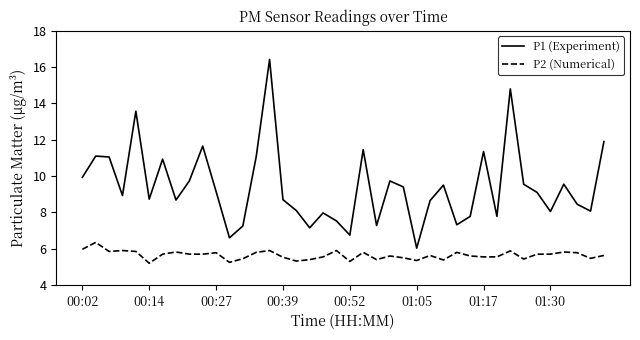

Rank the series by their maximum value, from highest to lowest.

P1 (Experiment), P2 (Numerical)